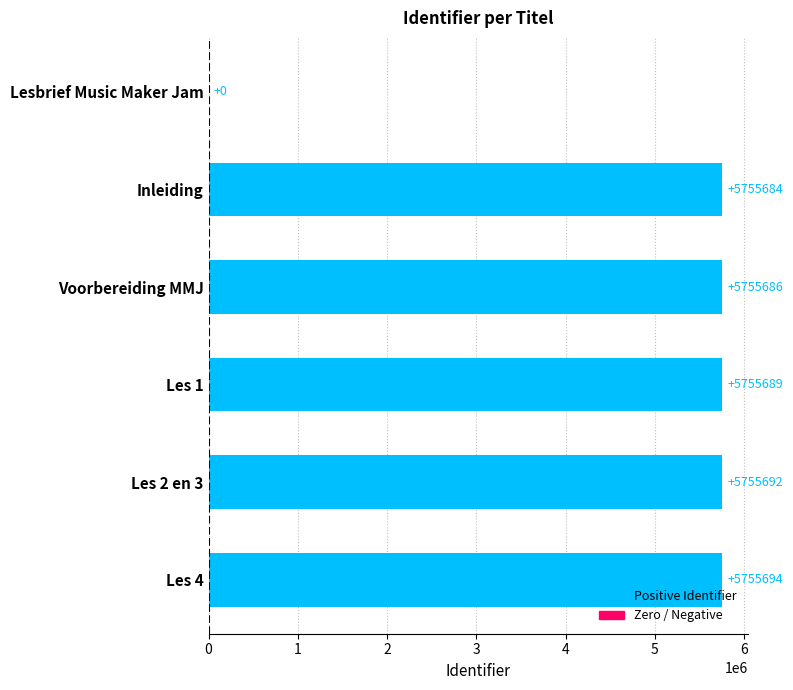

True or false: the data shows 8596826 at Les 1.

False